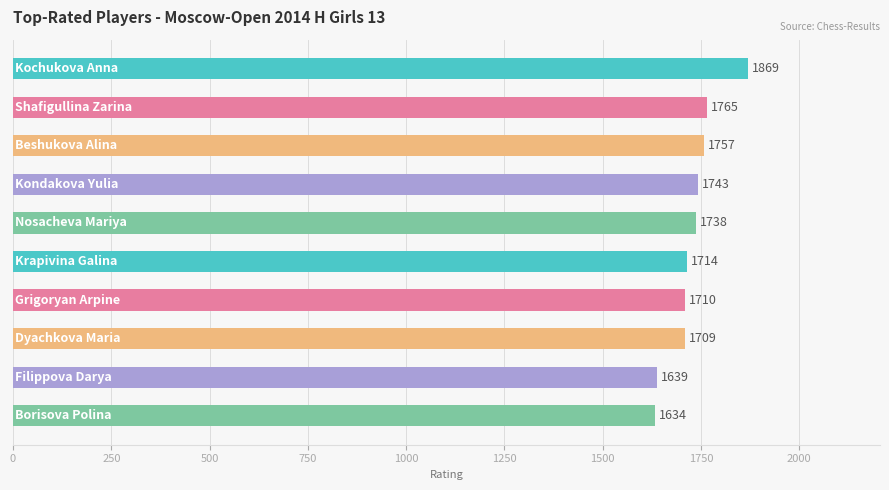

Reading top to bottom, what are all the values shown in this chart?

1869	1765	1757	1743	1738	1714	1710	1709	1639	1634